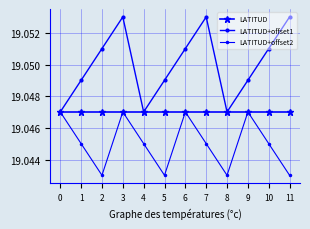

What is the value of the LATITUD+offset1 point at the 4th from the left?

19.1